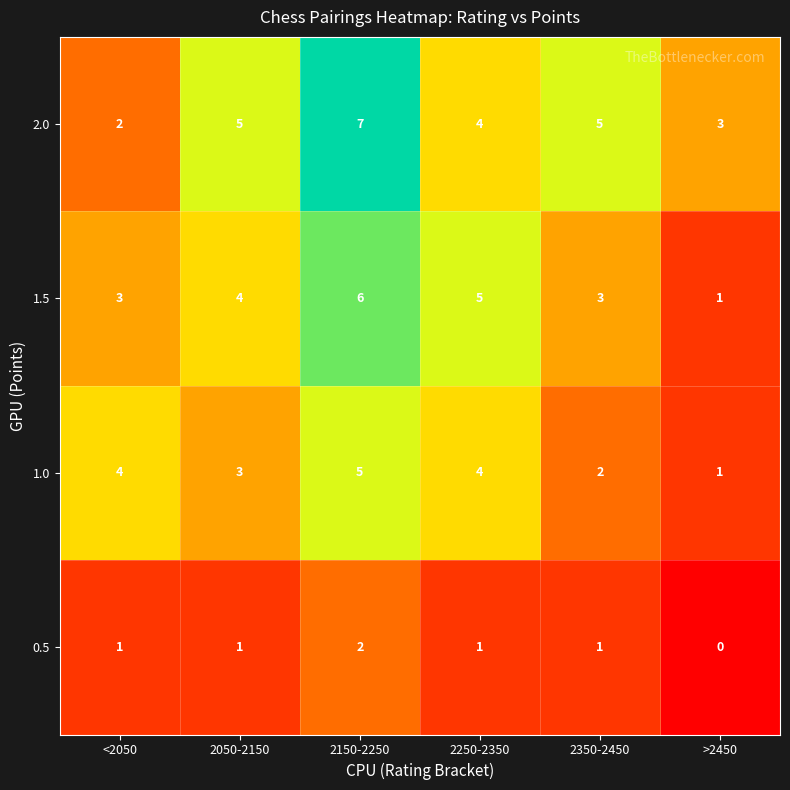

What is the maximum value shown in the chart?

7